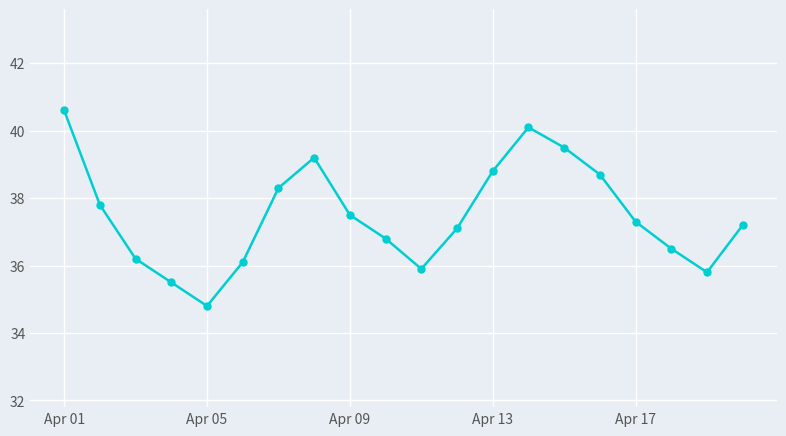

What is the value of the 5th point from the left?

34.8